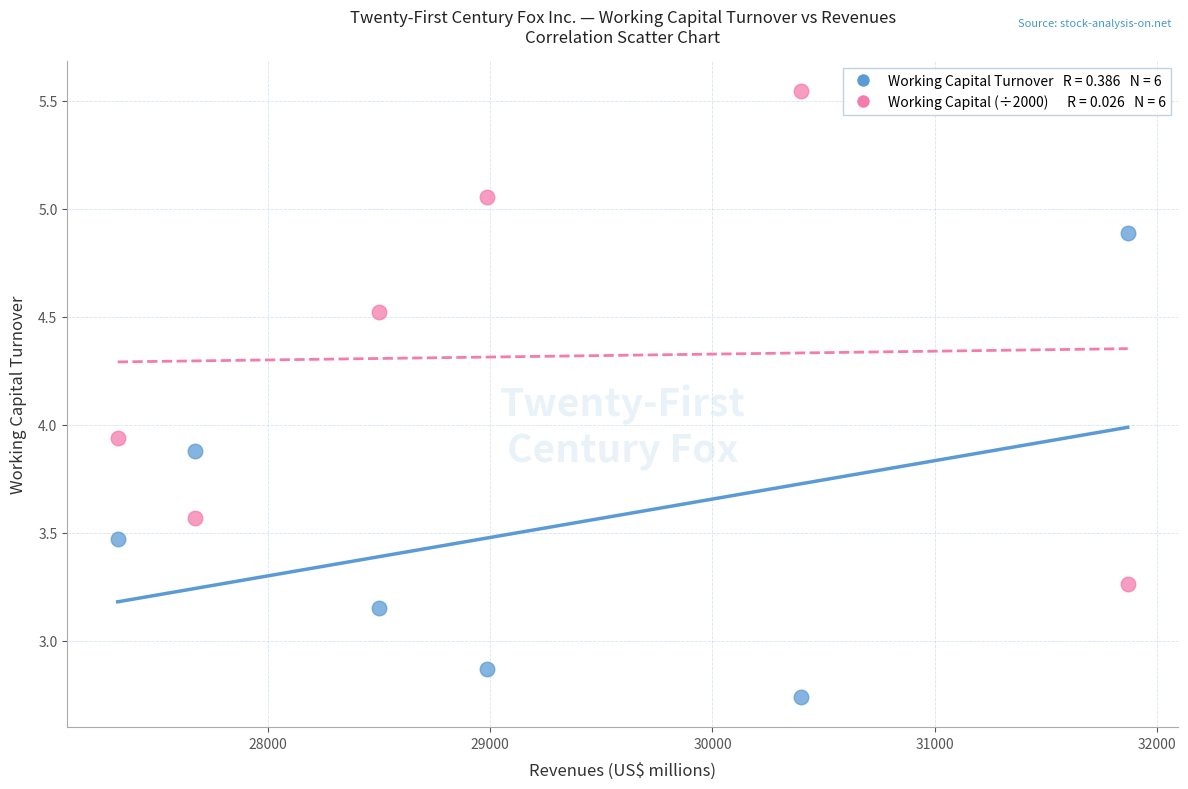

Across all data points, what is the range of X values (max minus min)?

4541.0